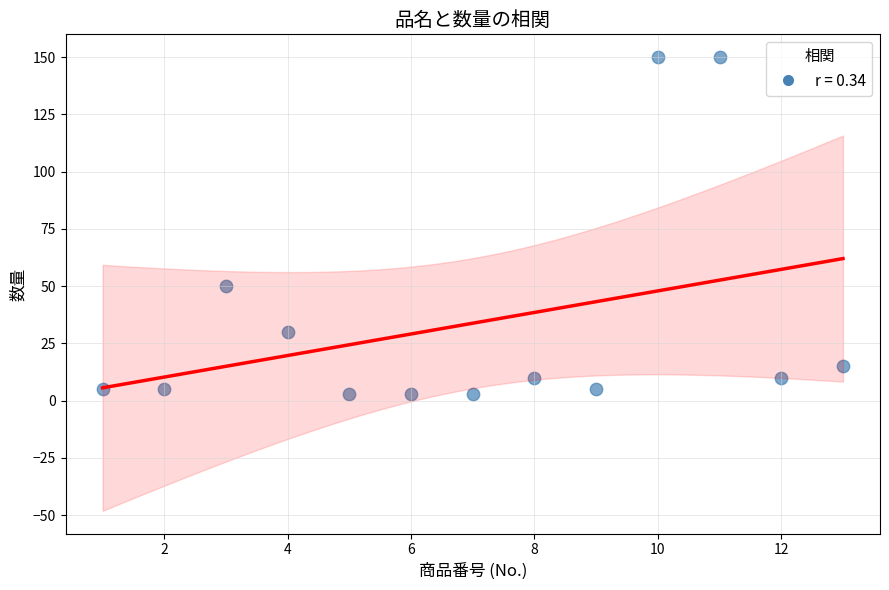

What is the range of Y values (max minus min)?

147